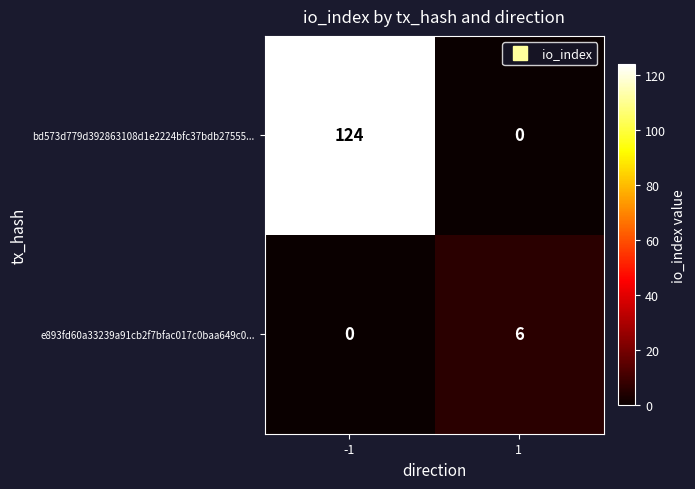

How many distinct data groups are displayed?

2